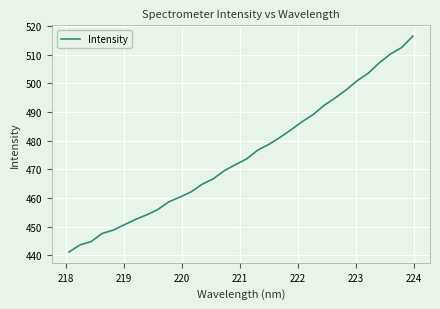

What is the minimum value shown in the chart?

441.2